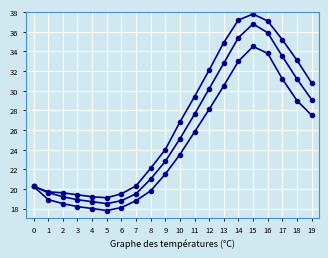

How many series are shown in this chart?

3